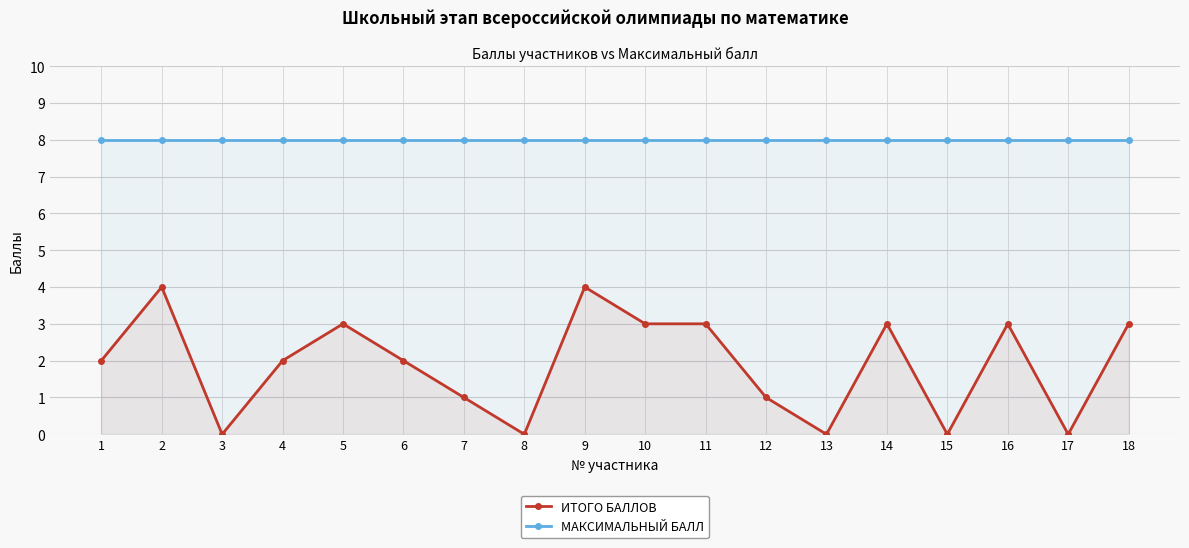

What are all the series names shown in the legend?

ИТОГО БАЛЛОВ, МАКСИМАЛЬНЫЙ БАЛЛ